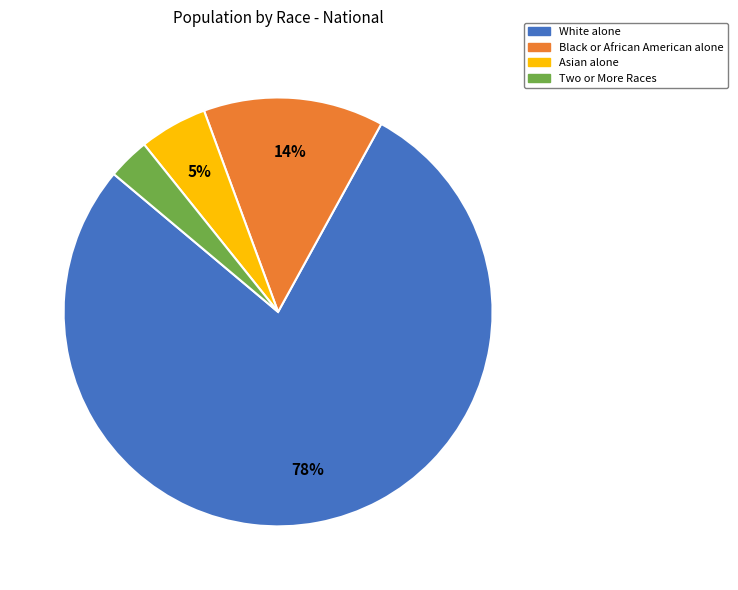

Rank the categories by value from highest to lowest.

White alone, Black or African American alone, Asian alone, Two or More Races